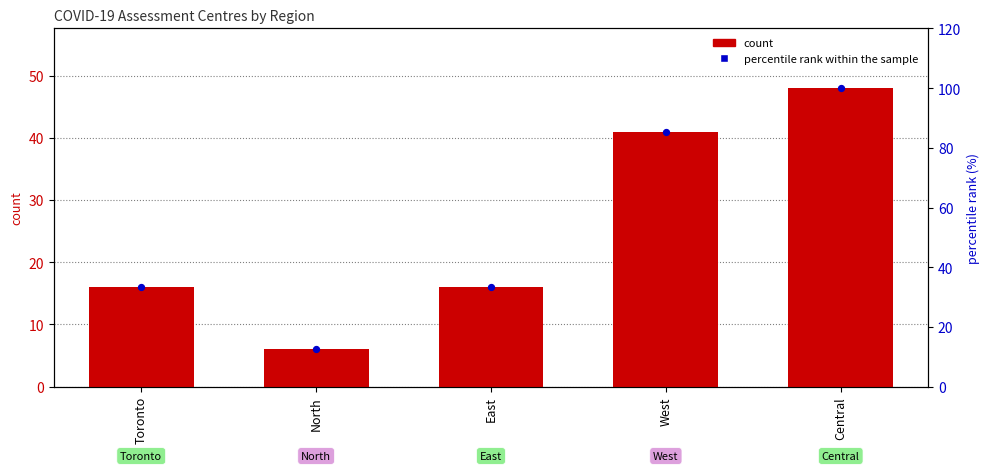

At which category is the sum across all series the highest?

Central